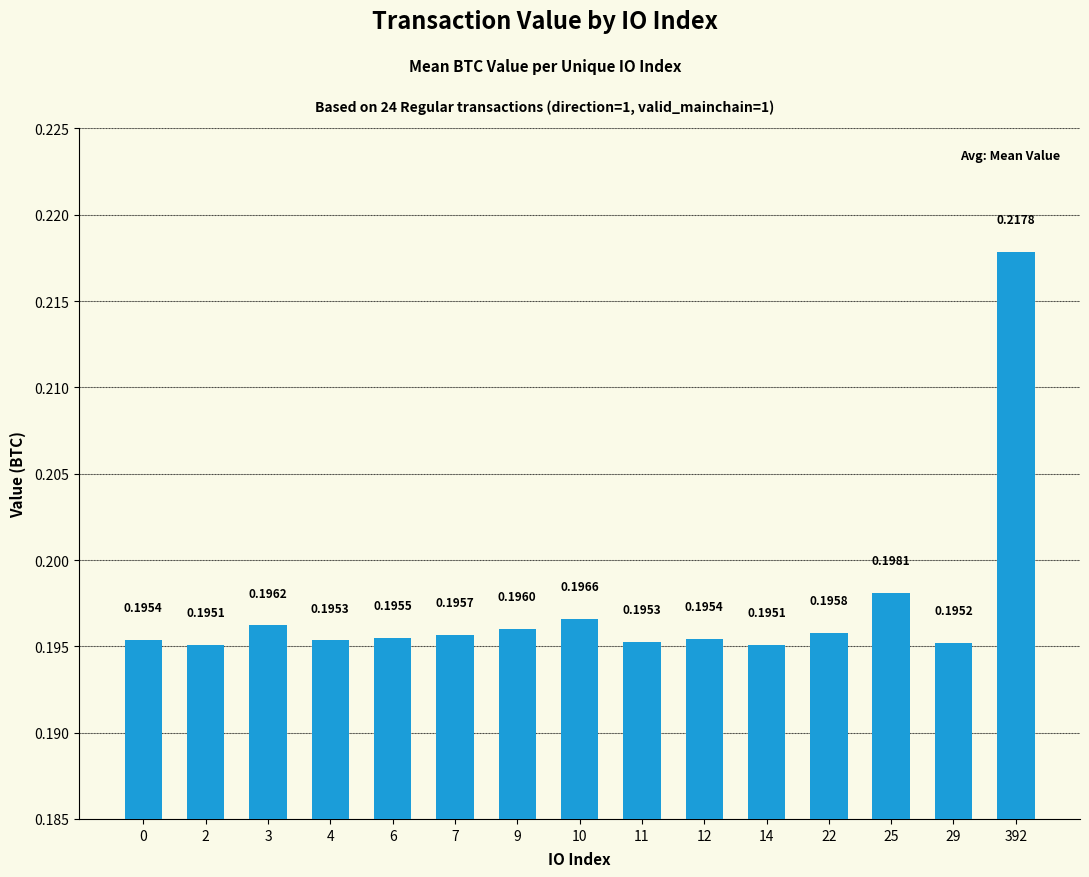

Between 9 and 11, which is larger?

9